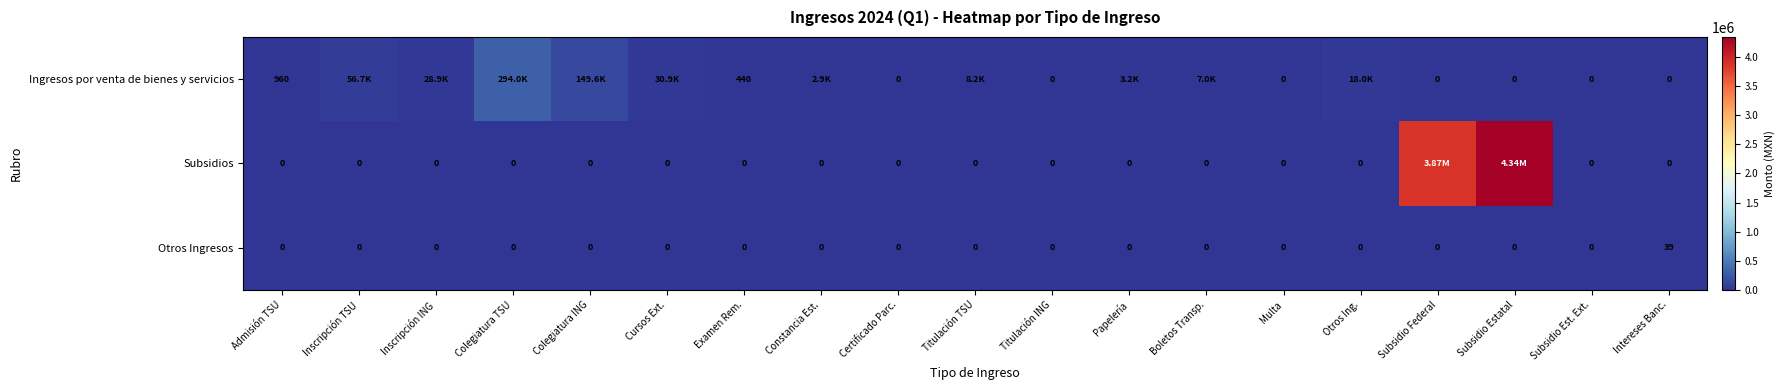

Which series changed the most between Examen Rem. and Multa?

Ingresos por venta de bienes y servicios